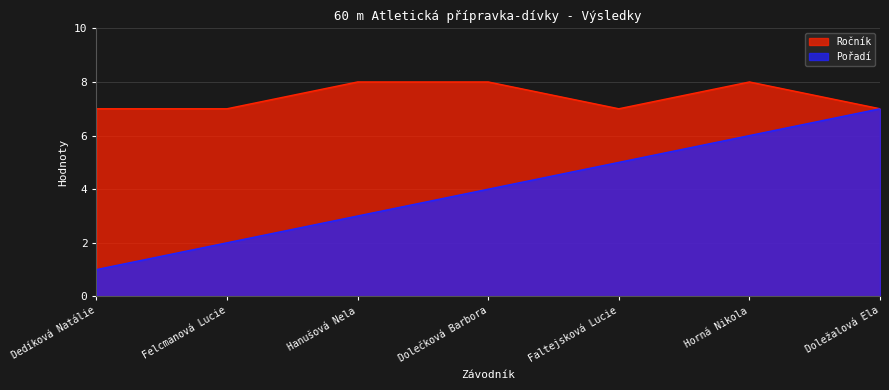

Reading left to right, list all the values displayed in this chart.

Ročník: Dedíková Natálie=7	Felcmanová Lucie=7	Hanušová Nela=8	Dolečková Barbora=8	Faltejsková Lucie=7	Horná Nikola=8	Doležalová Ela=7
Pořadí: Dedíková Natálie=1	Felcmanová Lucie=2	Hanušová Nela=3	Dolečková Barbora=4	Faltejsková Lucie=5	Horná Nikola=6	Doležalová Ela=7